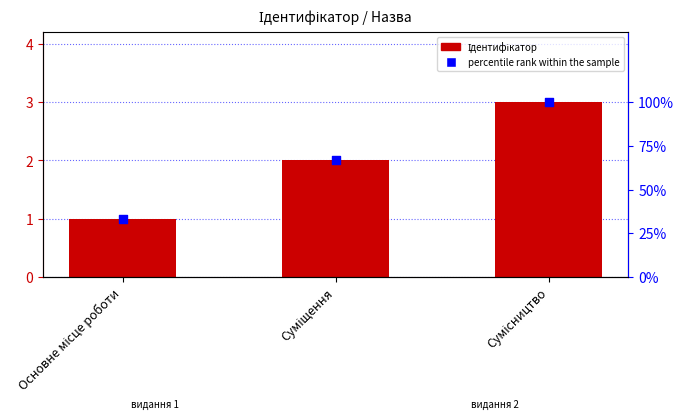

At how many categories does at least one series exceed 17?

3